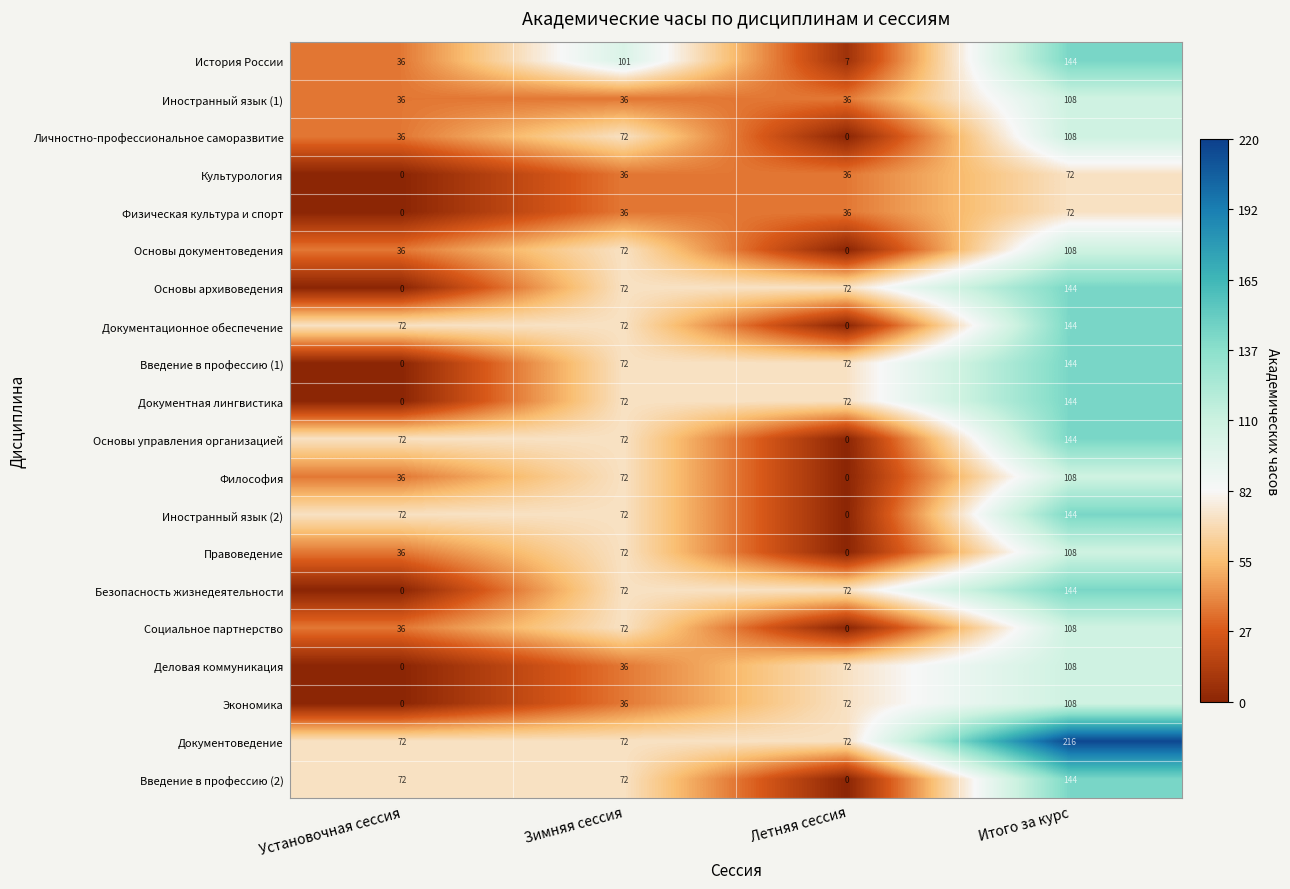

What is the approximate value of Иностранный язык (1) at Летняя сессия, to the nearest 5?

35